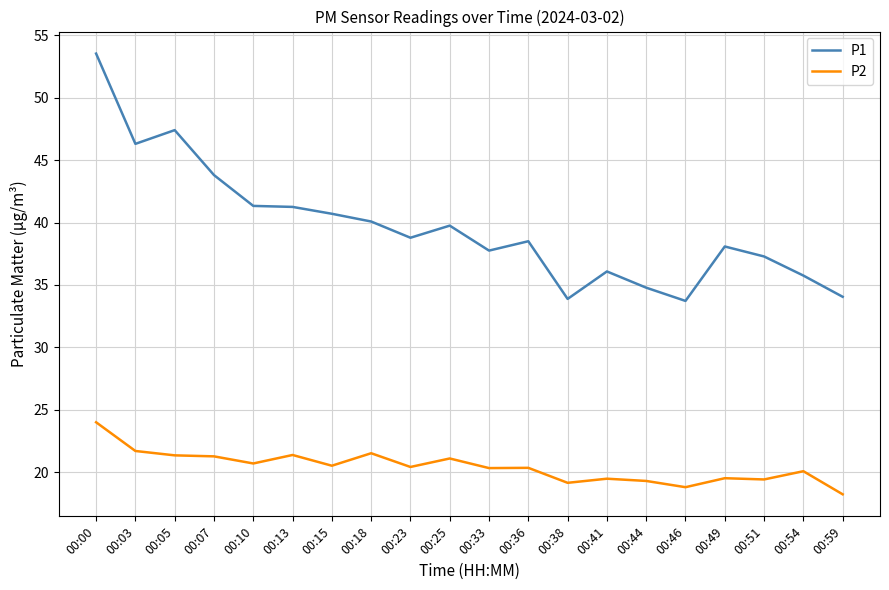

What is the sum of the P2 values at 00:51 and 00:03?

41.1